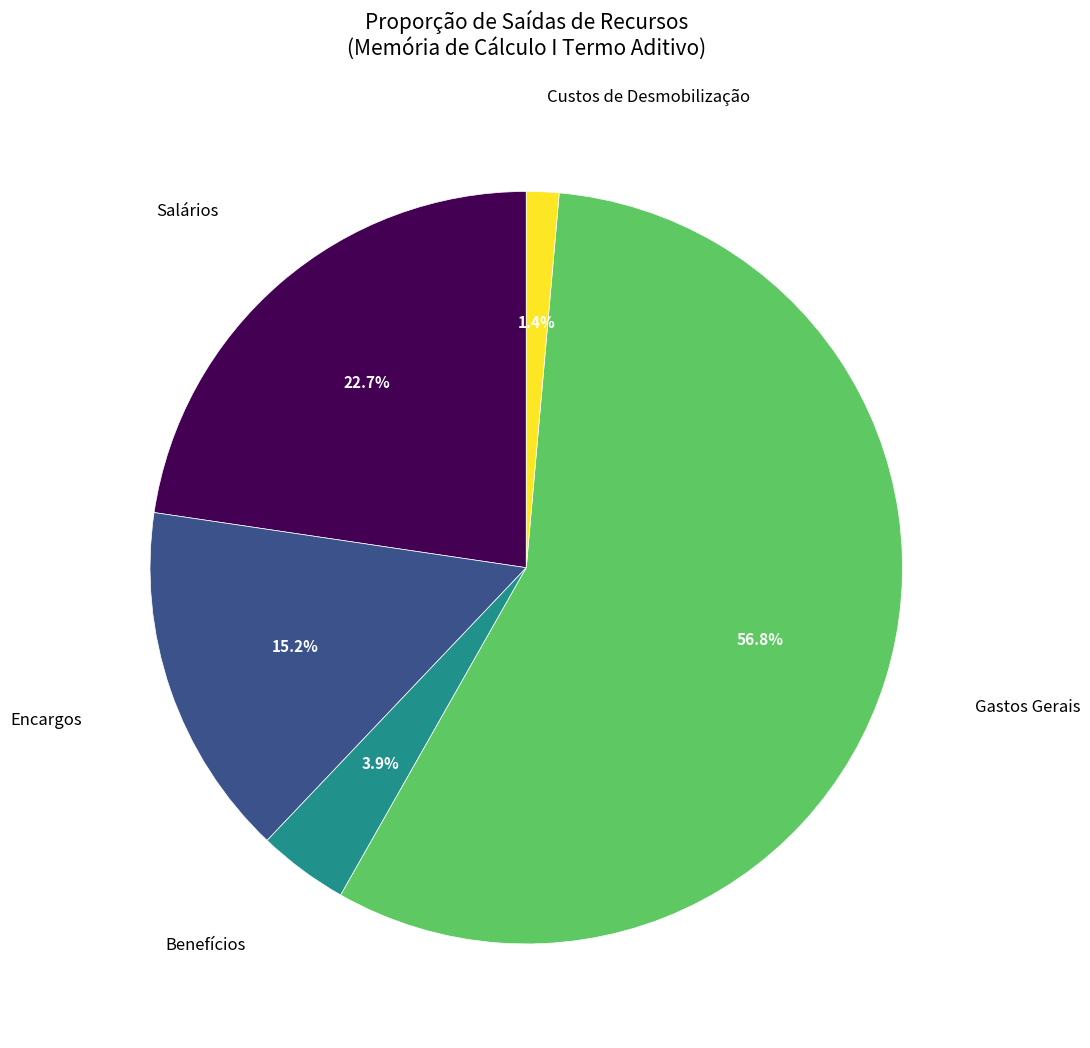

Count the number of slices in the pie.

5